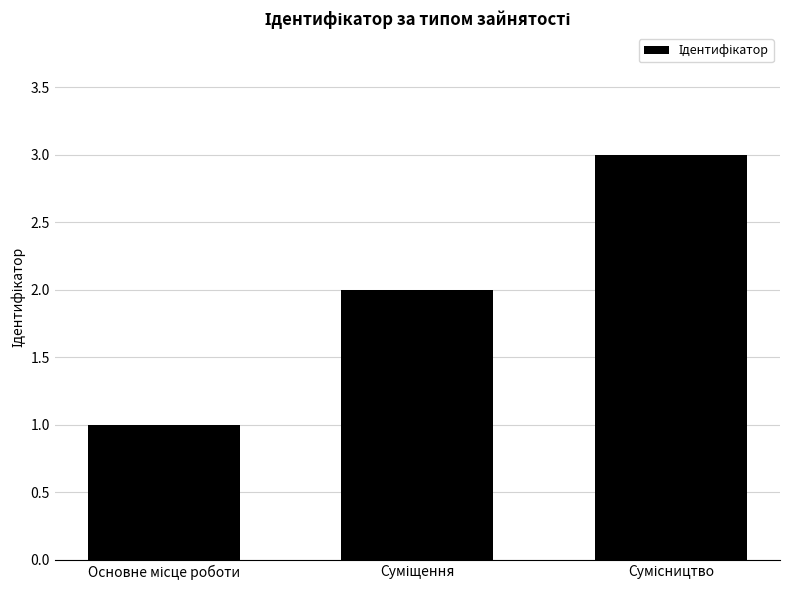

What is the sum of all values?

6